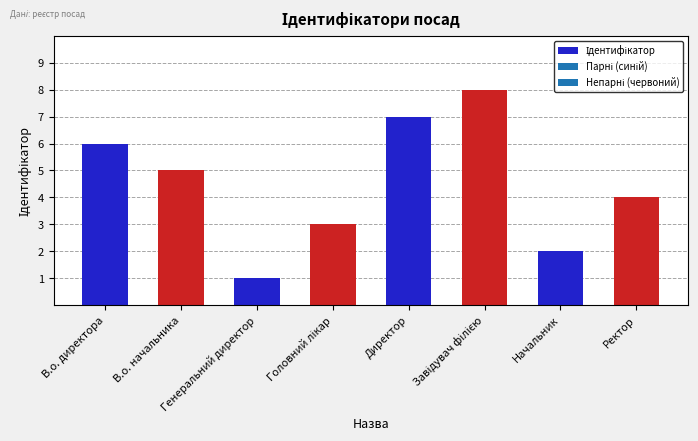

What is the sum of all values?

36